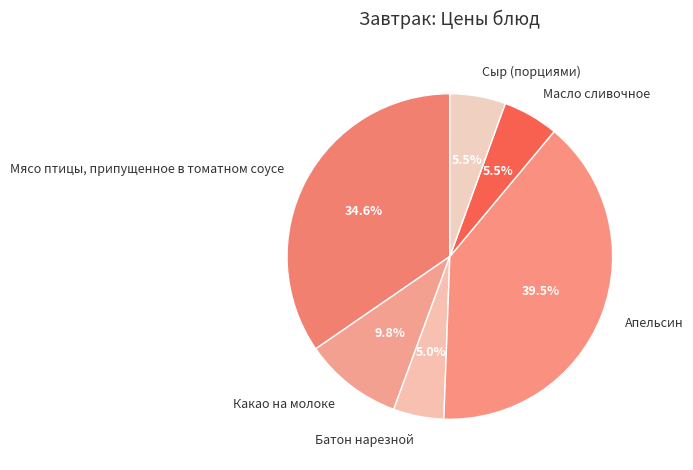

Count the number of slices in the pie.

6